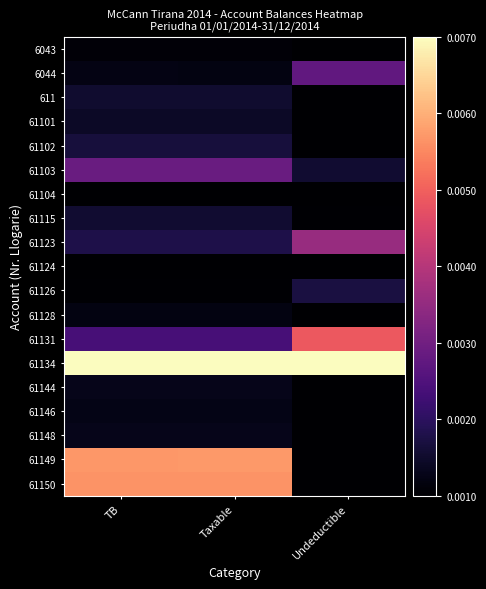

Which series changed the most between Taxable and Undeductible?

61149